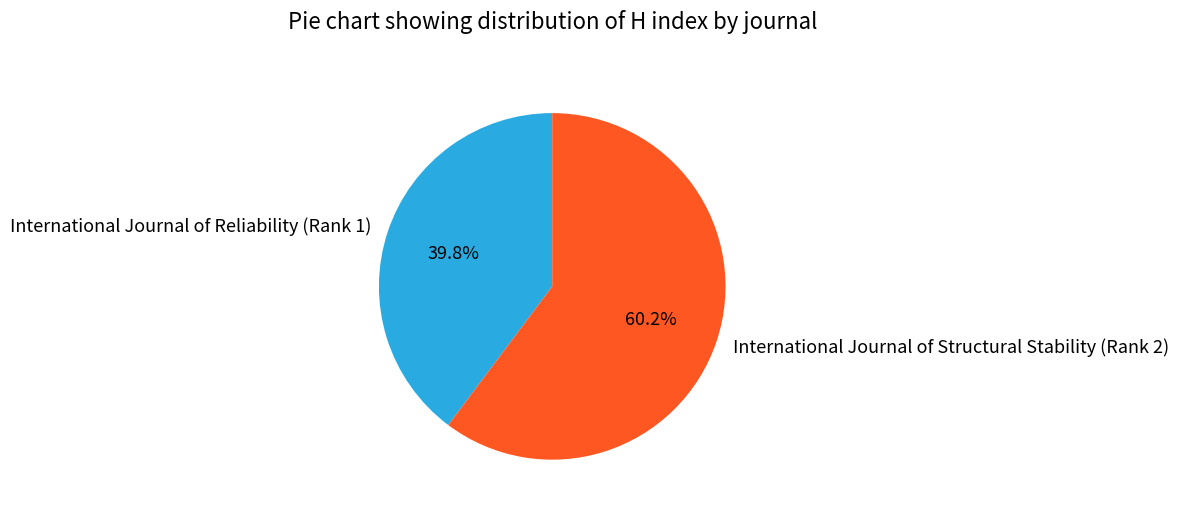

Is International Journal of Reliability (Rank 1) the majority of the pie?

No